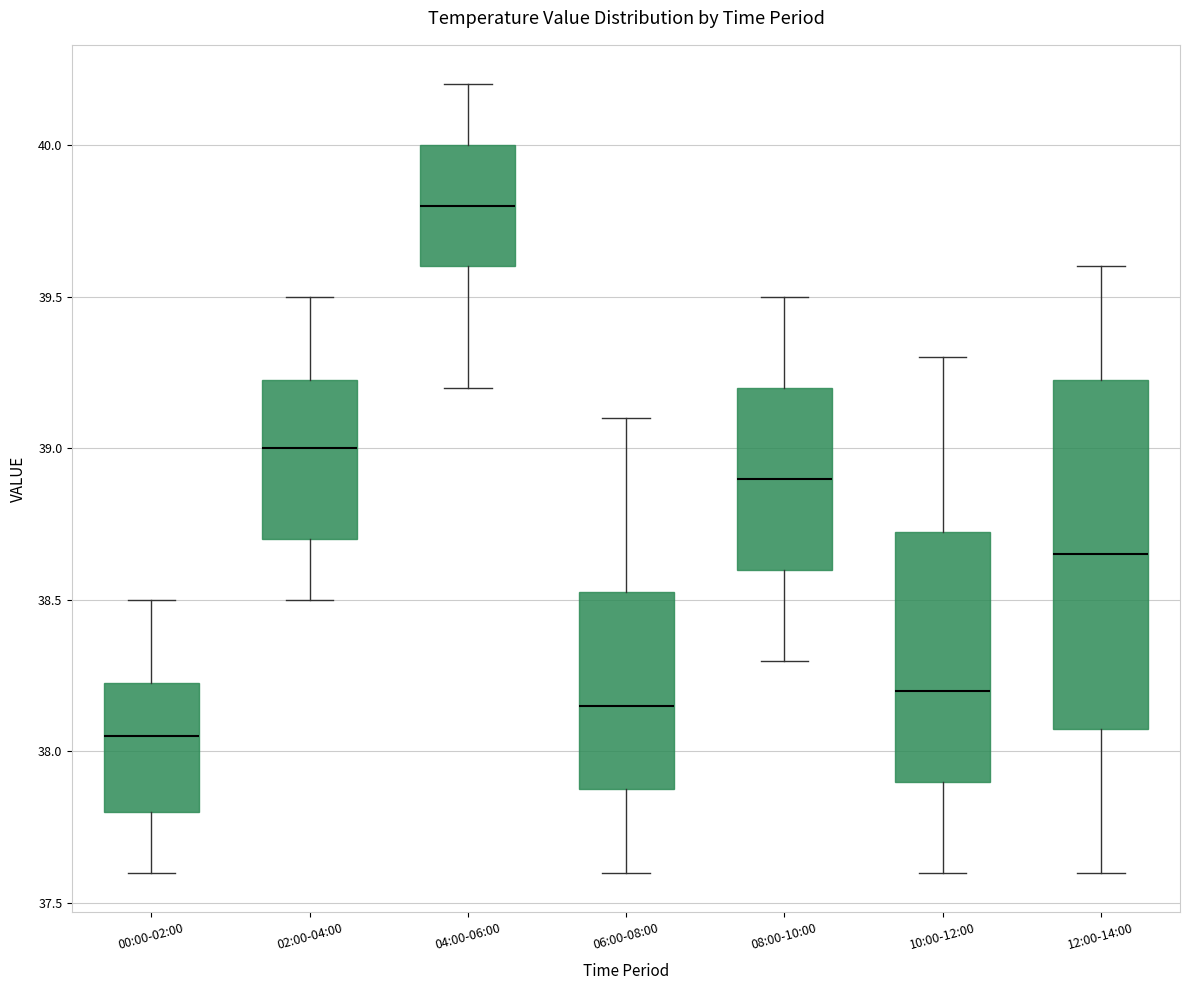

Which box has the highest median line?

04:00-06:00